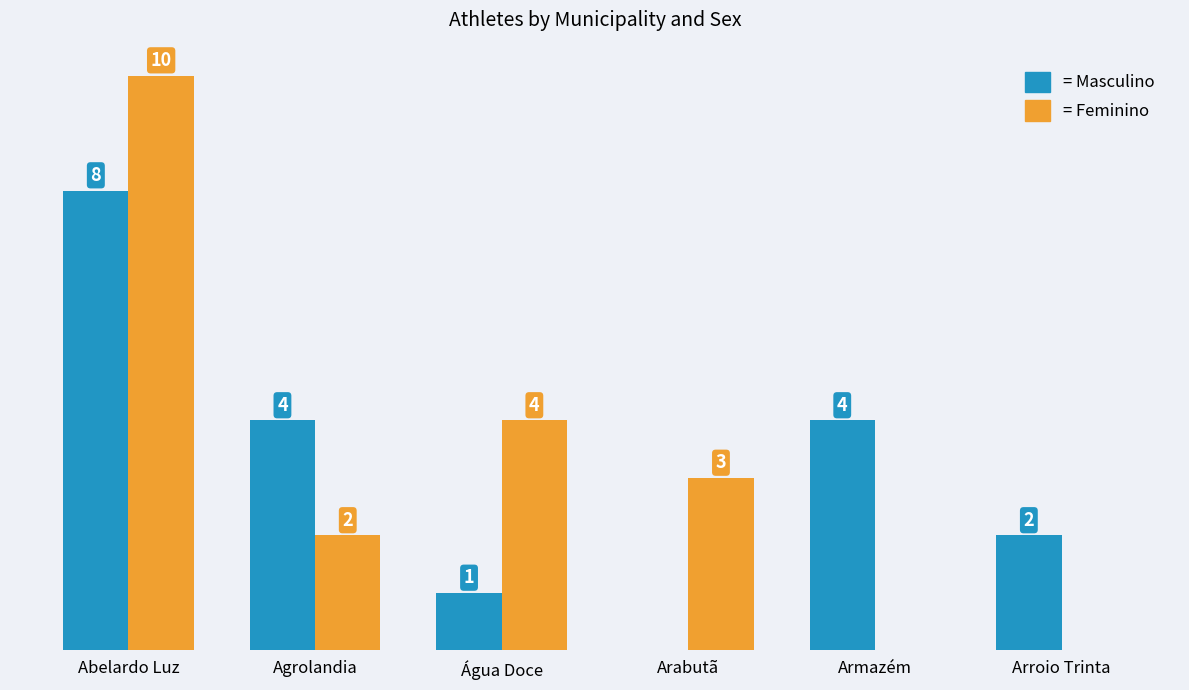

At which category is the sum across all series the highest?

Abelardo Luz